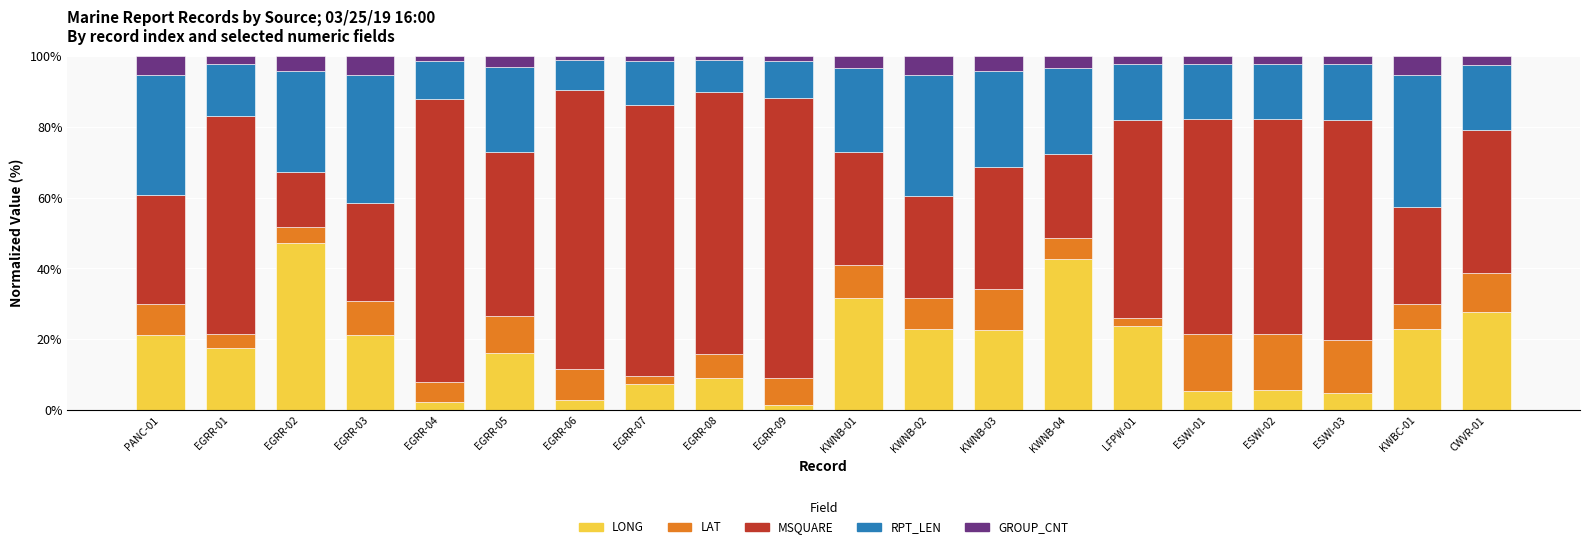

At which label does LONG reach its peak?

EGRR-02